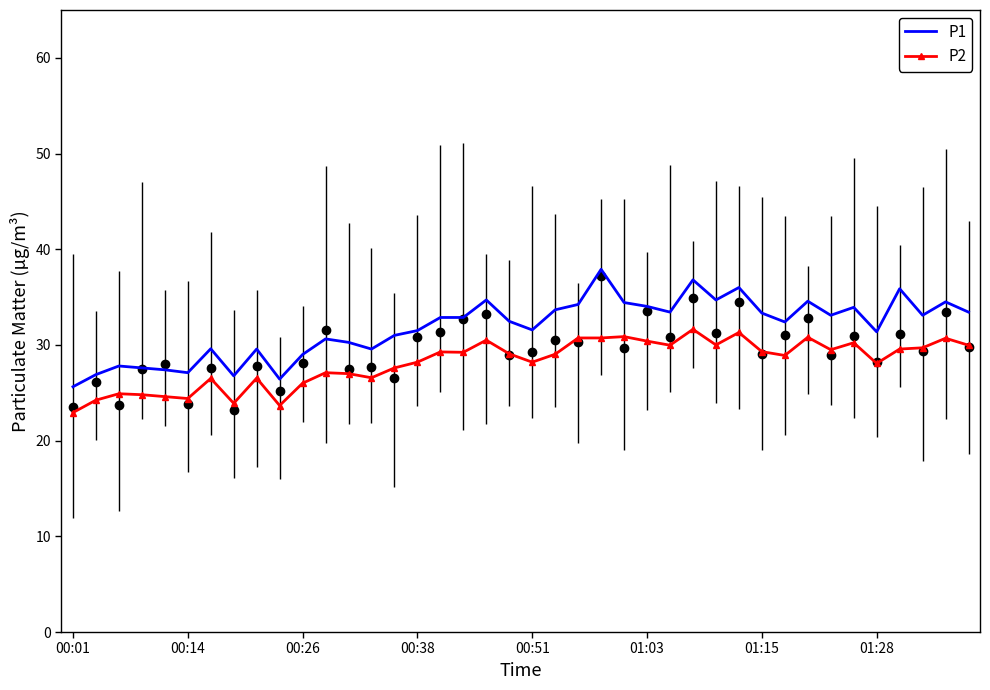

What is the sum of all P1 values?

1272.0